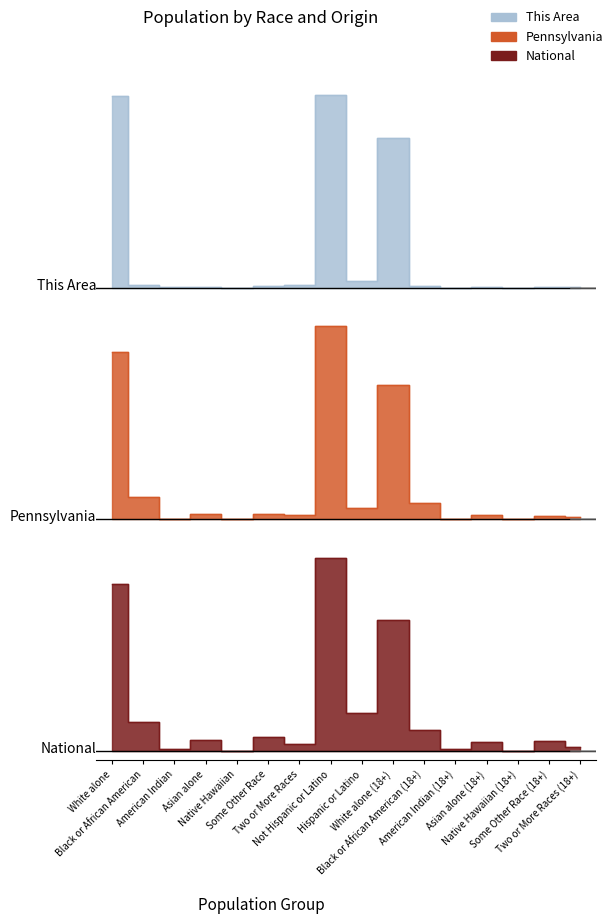

Read the National value at Some Other Race.

0.1